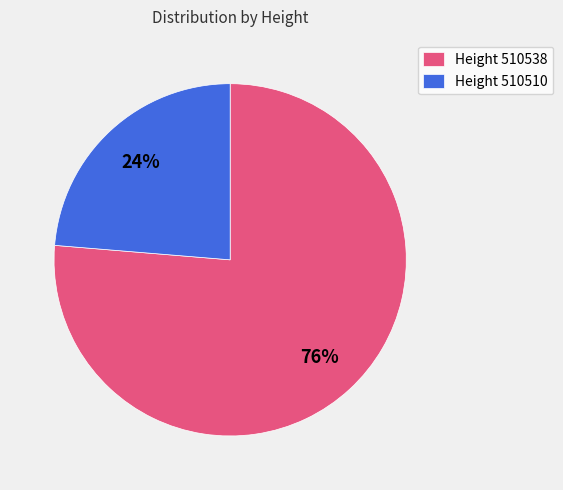

To the nearest percent, what portion does Height 510510 represent?

24%